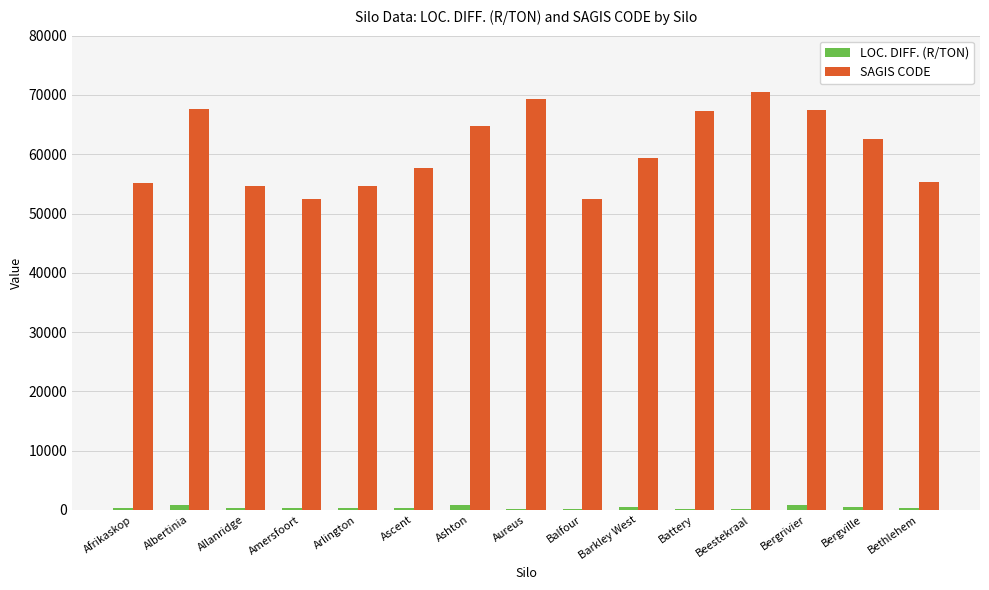

What is the maximum value shown in the chart?

70424